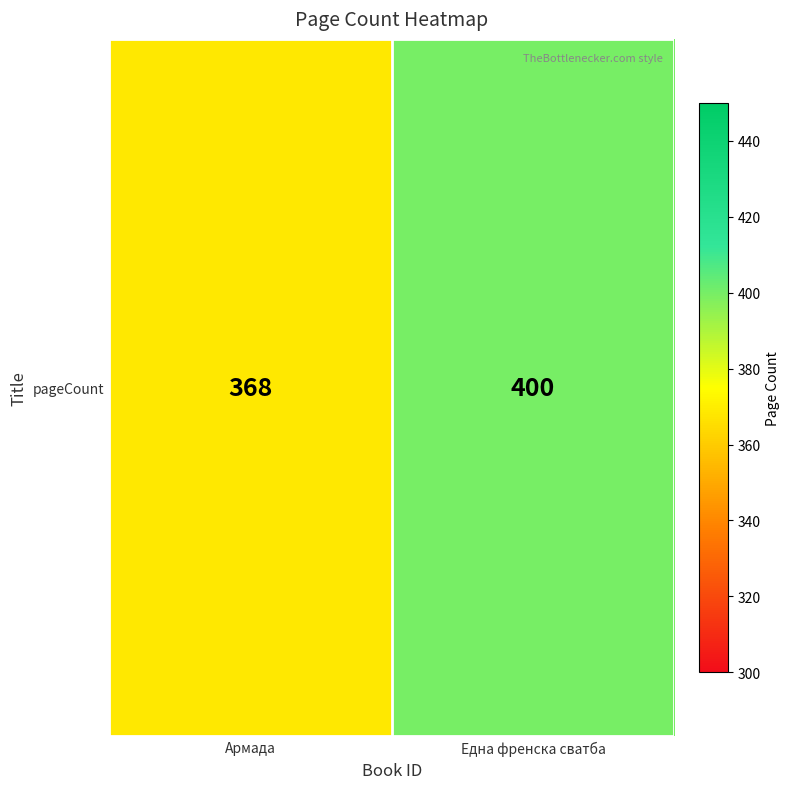

What is the ratio of the value at Една френска сватба to the value at Армада?

1.1